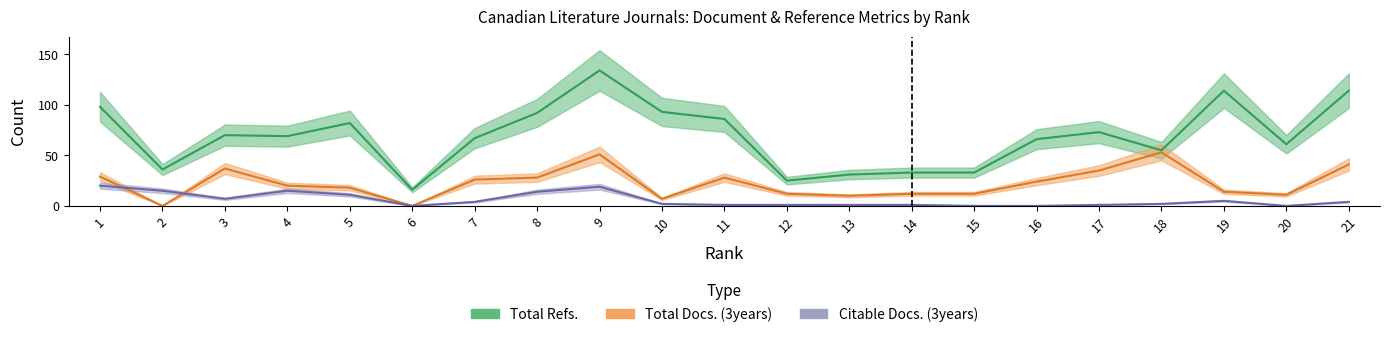

How many lines are shown in the chart?

3